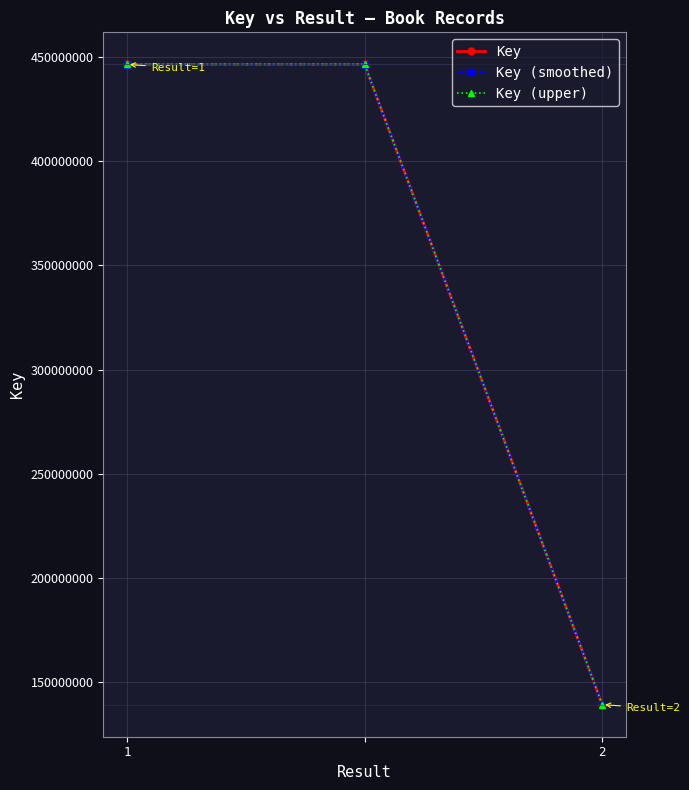

List the series in order of their overall mean, lowest first.

Key (smoothed), Key, Key (upper)